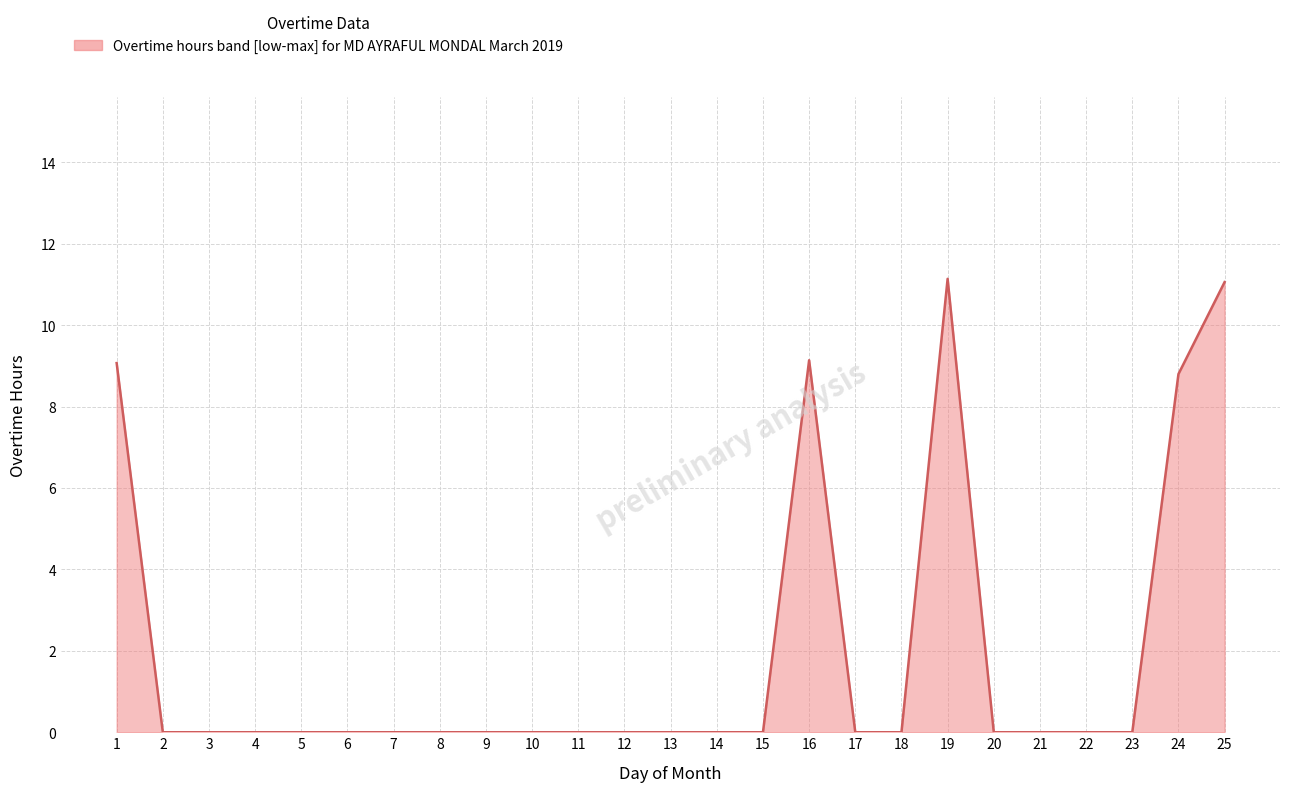

How many lines are shown in the chart?

1